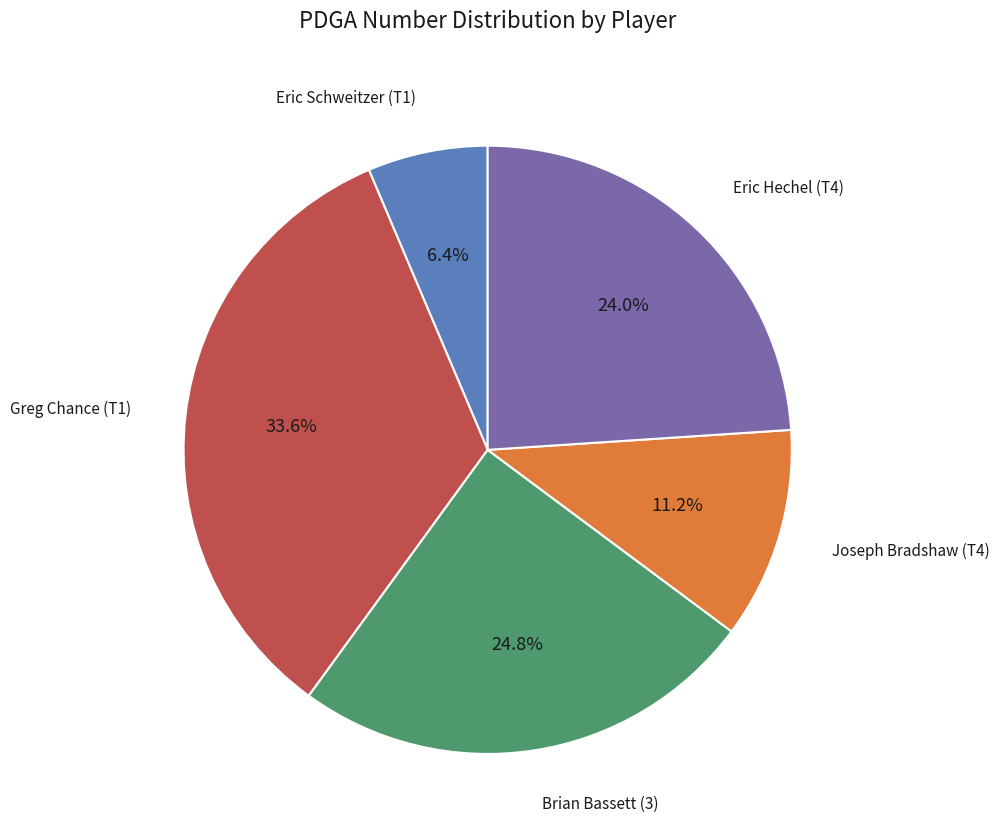

Is it true that Joseph Bradshaw (T4) is 25% of the pie?

False